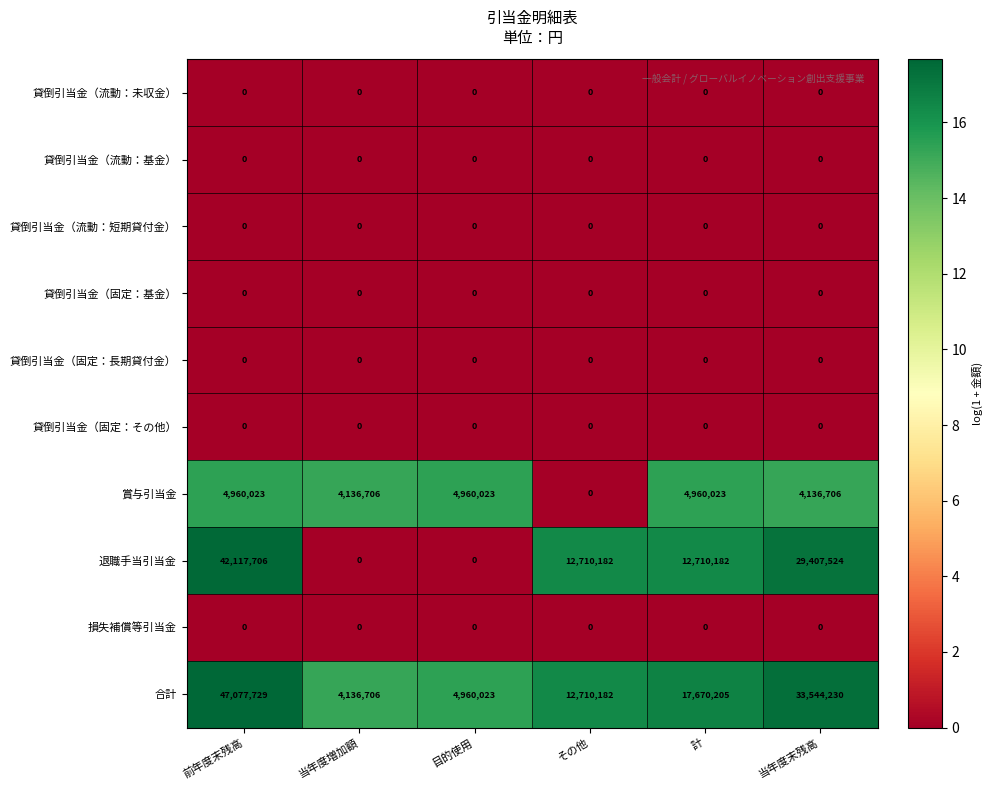

Count the 退職手当引当金 values in the range 0 to 29407524.

5